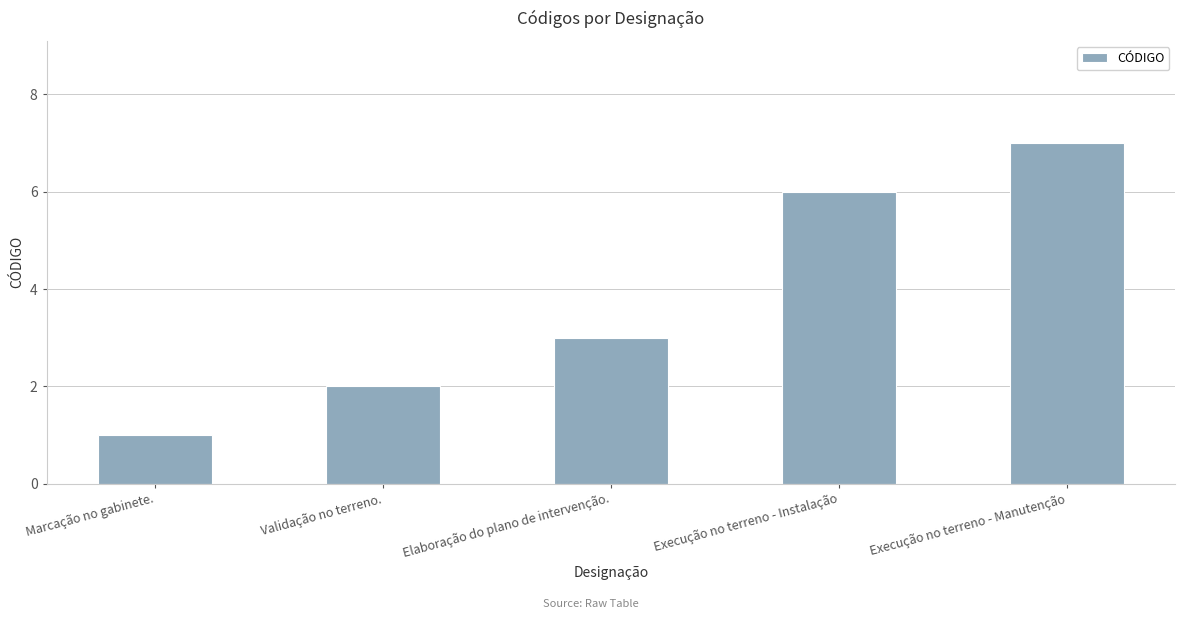

How many values are between 2 and 6?

3